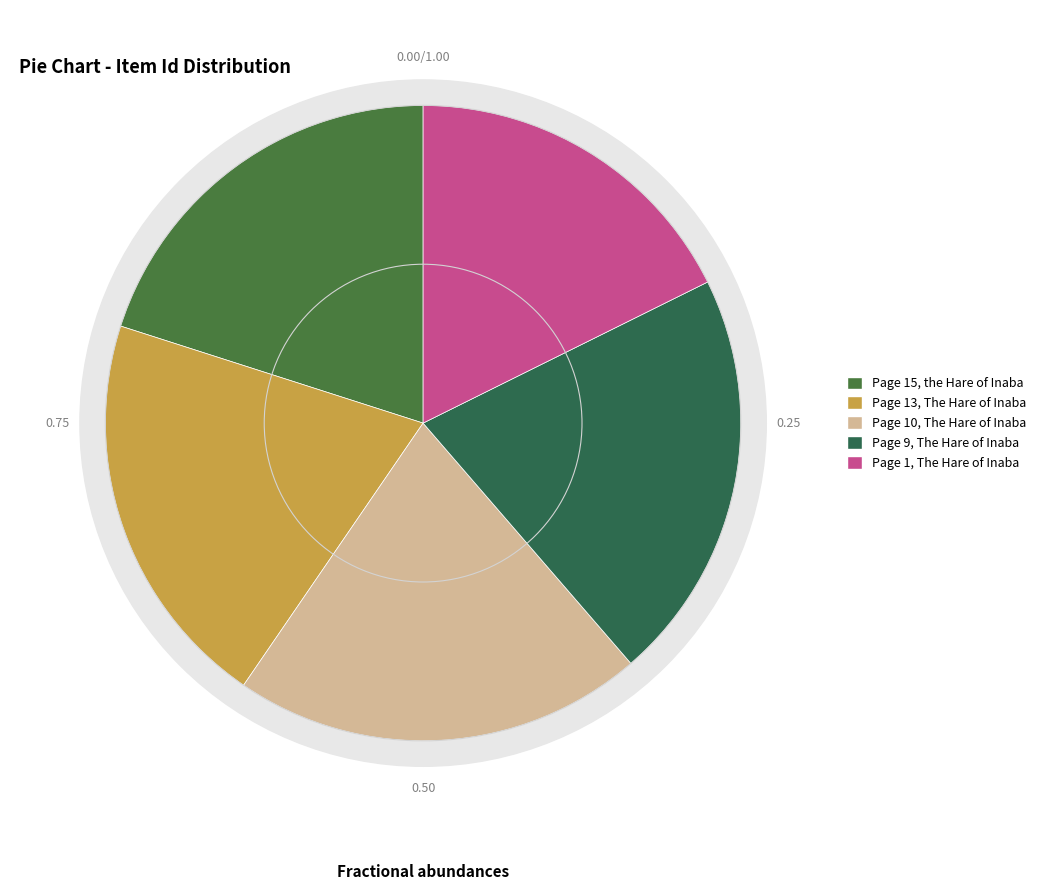

Which slice is the largest?

Page 9, The Hare of Inaba